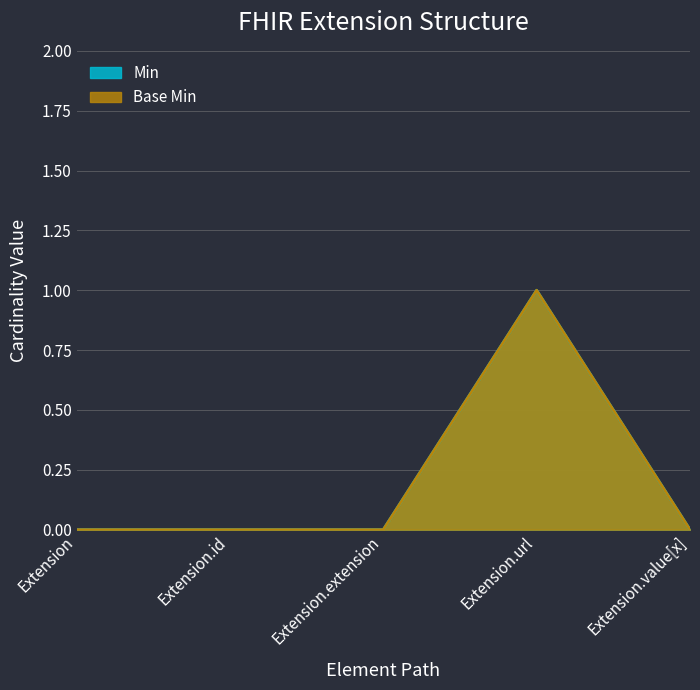

What is the label of the 1st point from the left?

Extension